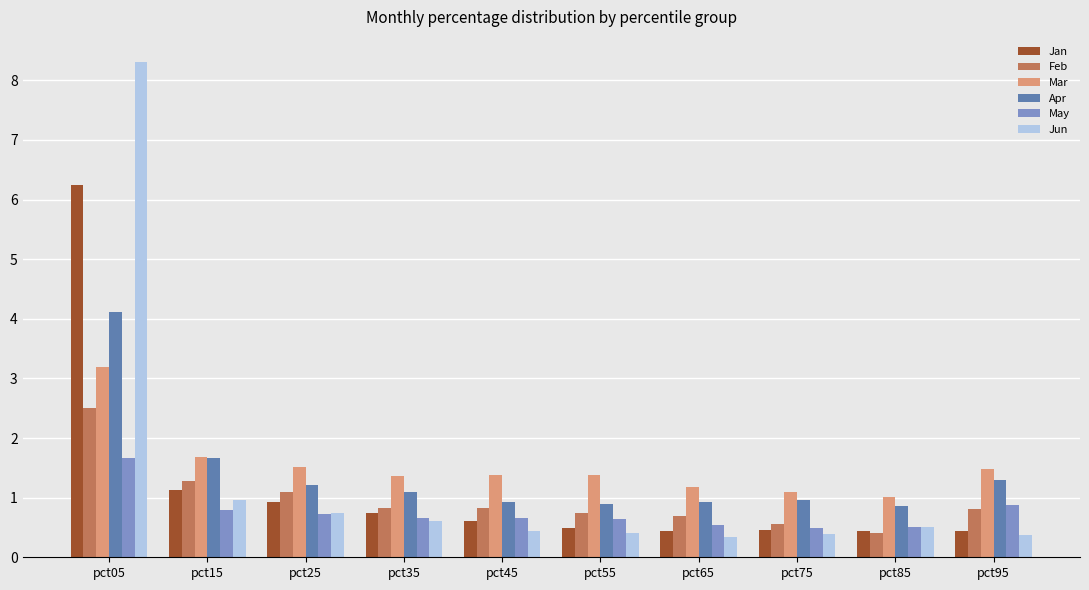

What is the value of the Jun bar at the 4th from the left?

0.6